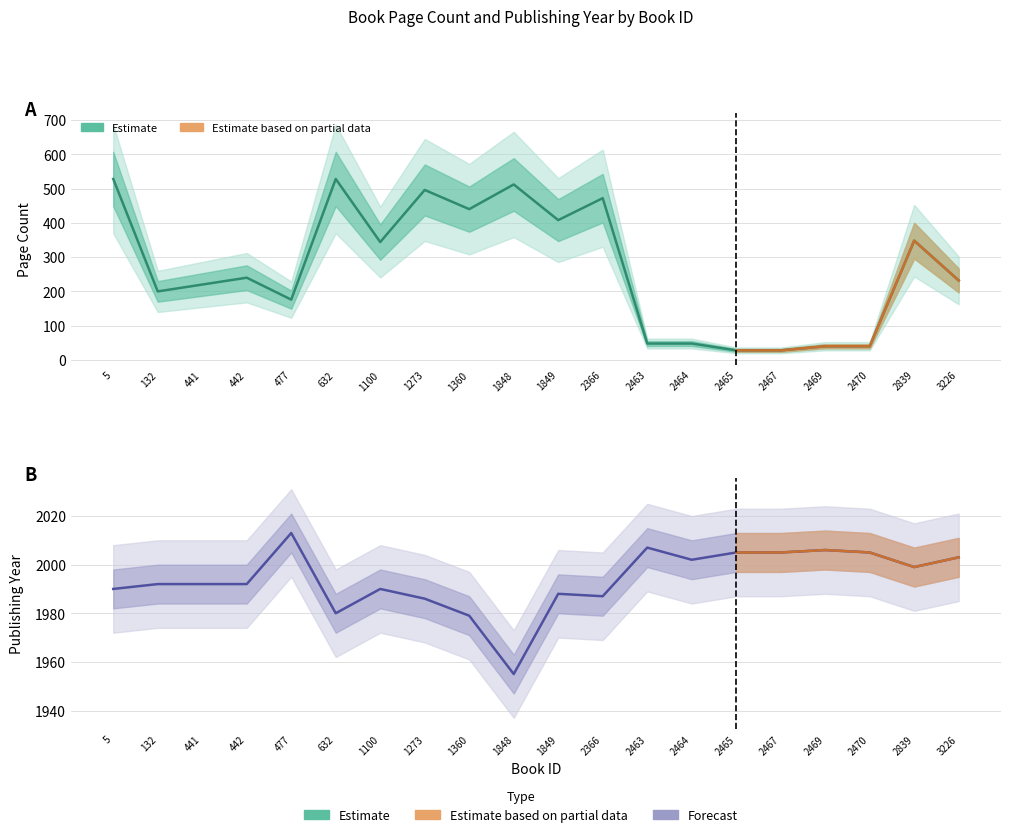

Reading left to right, transcribe all the data shown in this chart.

pageCount: 5=528	132=200	441=220	442=240	477=176	632=528	1100=344	1273=496	1360=440	1848=512	1849=408	2366=472	2463=48	2464=48	2465=28	2467=28	2469=40	2470=40	2839=348	3226=232
publishingYear: 5=1990	132=1992	441=1992	442=1992	477=2013	632=1980	1100=1990	1273=1986	1360=1979	1848=1955	1849=1988	2366=1987	2463=2007	2464=2002	2465=2005	2467=2005	2469=2006	2470=2005	2839=1999	3226=2003